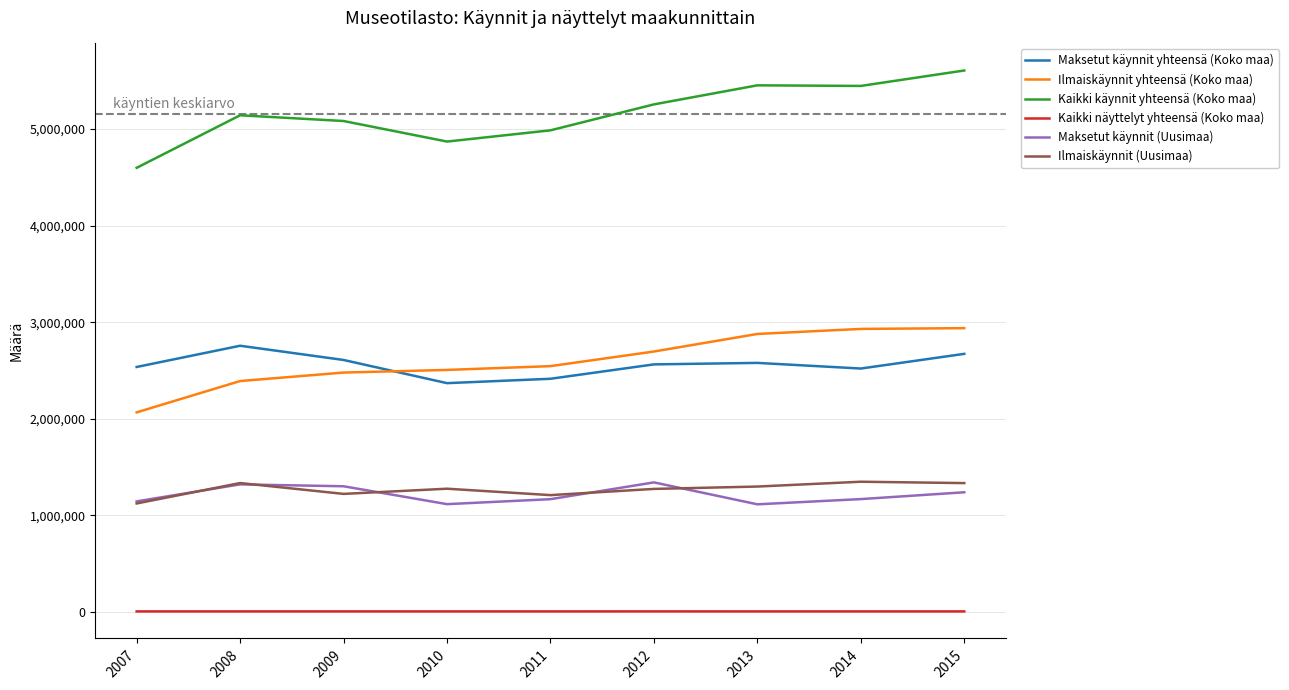

True or false: Maksetut käynnit (Uusimaa) and Kaikki käynnit yhteensä (Koko maa) intersect in this chart.

False